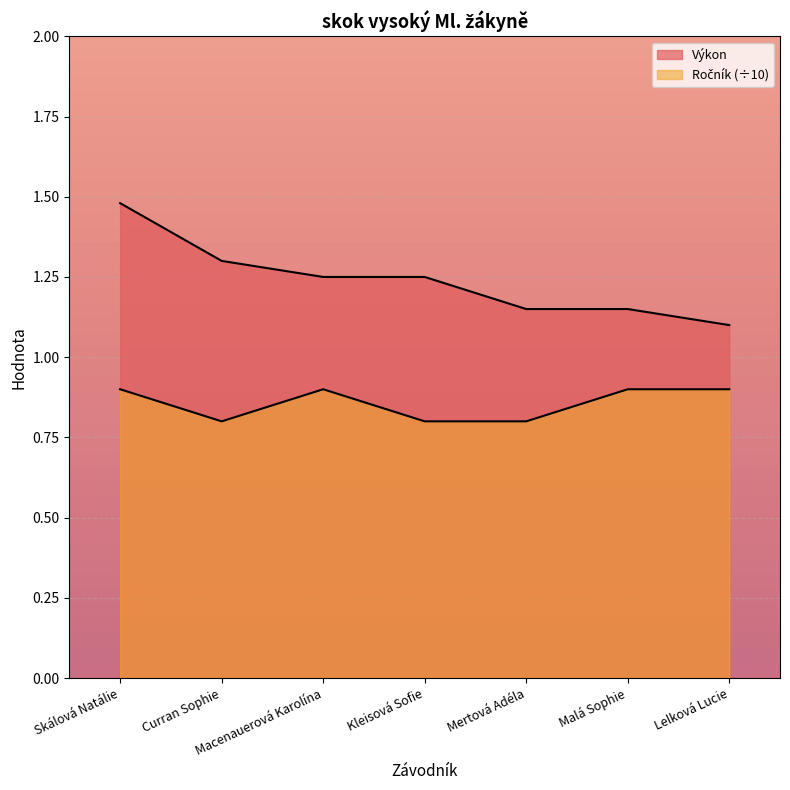

At which category does the chart reach its peak across all series?

Skálová Natálie